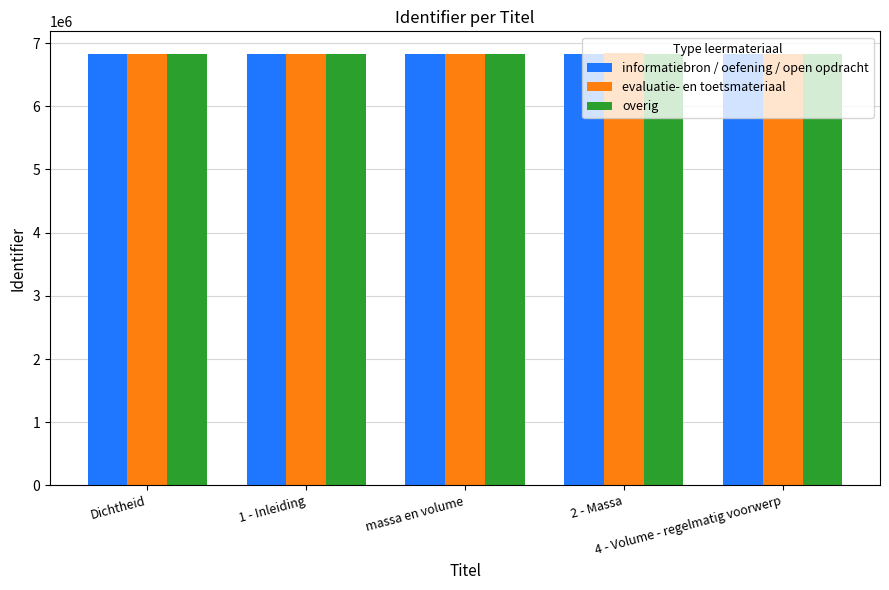

What is the sum of all informatiebron / oefening / open opdracht values?

34172512